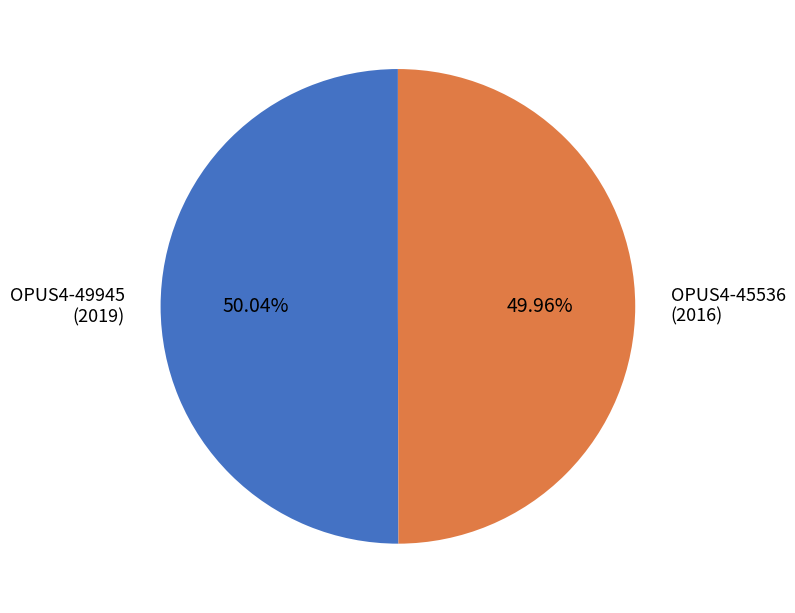

Do OPUS4-49945 (2019) and OPUS4-45536 (2016) together represent more than half of the pie?

Yes